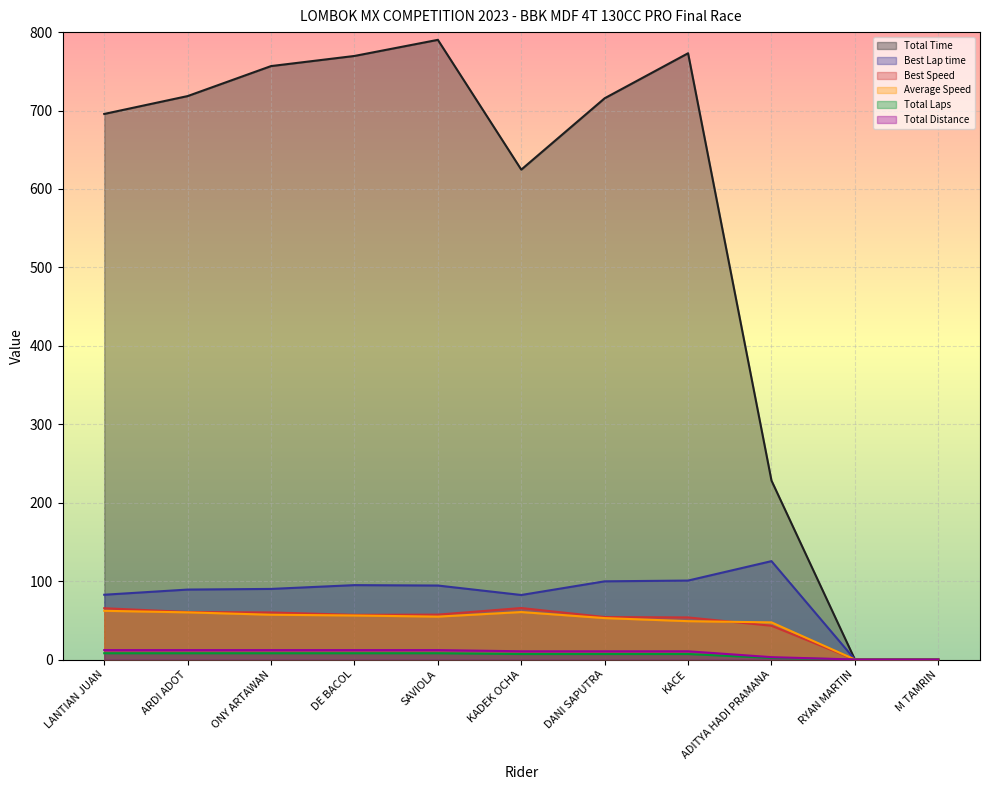

Which category has the lowest value in the Average Speed series?

RYAN MARTIN